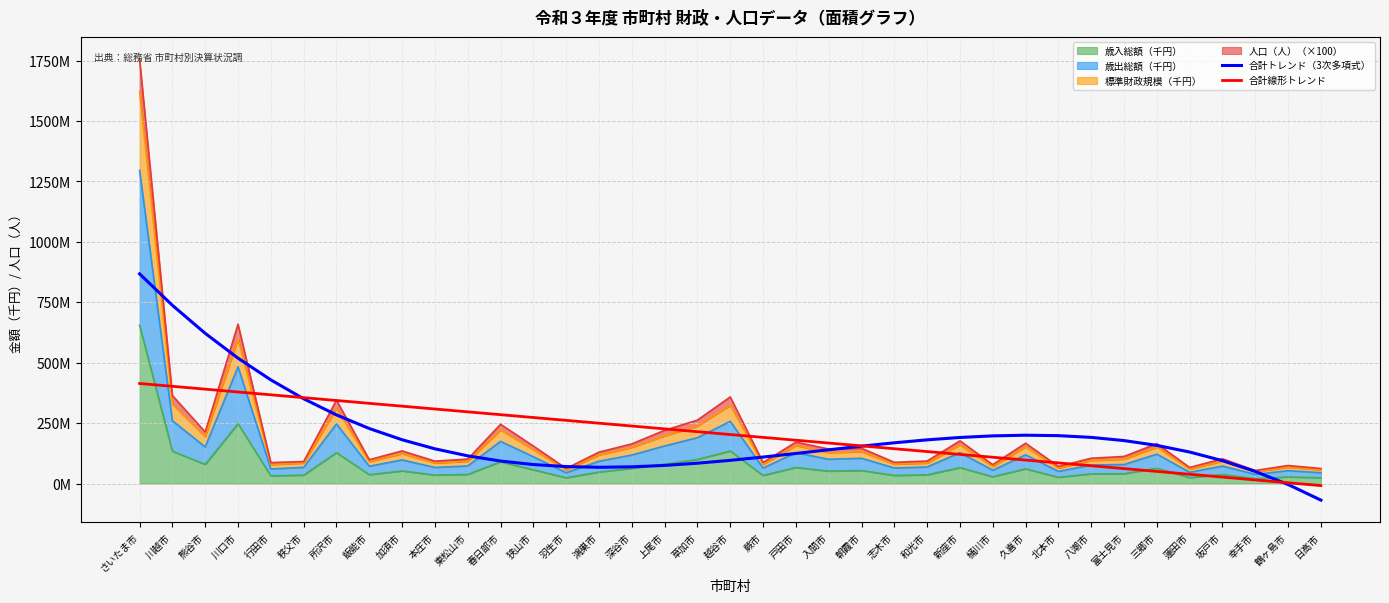

Between 入間市 and 新座市, which series saw the biggest shift?

合計トレンド（3次多項式）